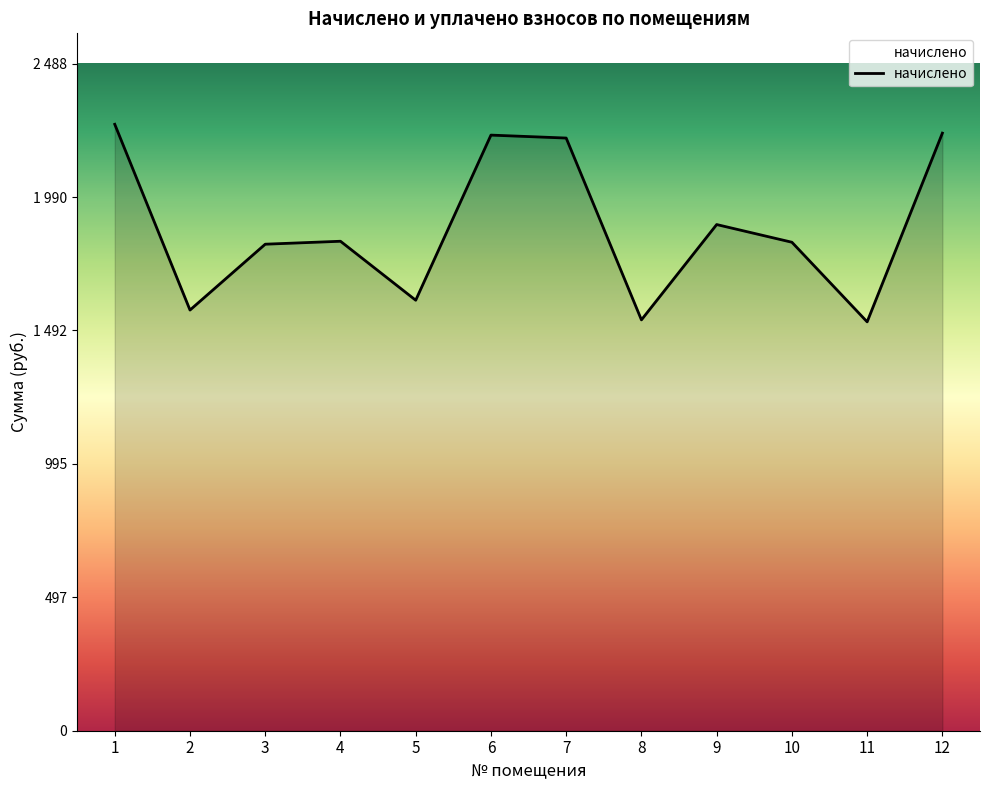

Is this an area chart (filled region under the line)?

Yes